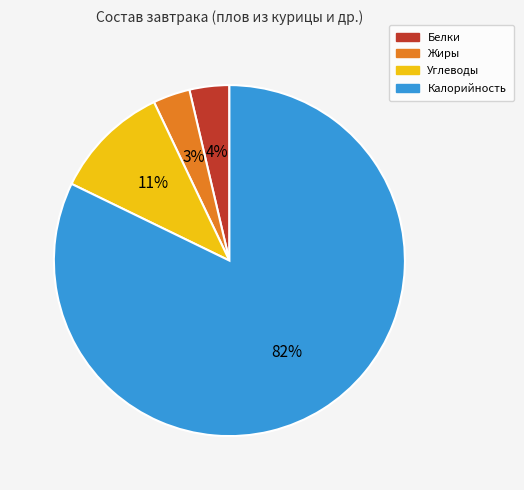

What percentage is the Калорийность slice, to the nearest percent?

82%